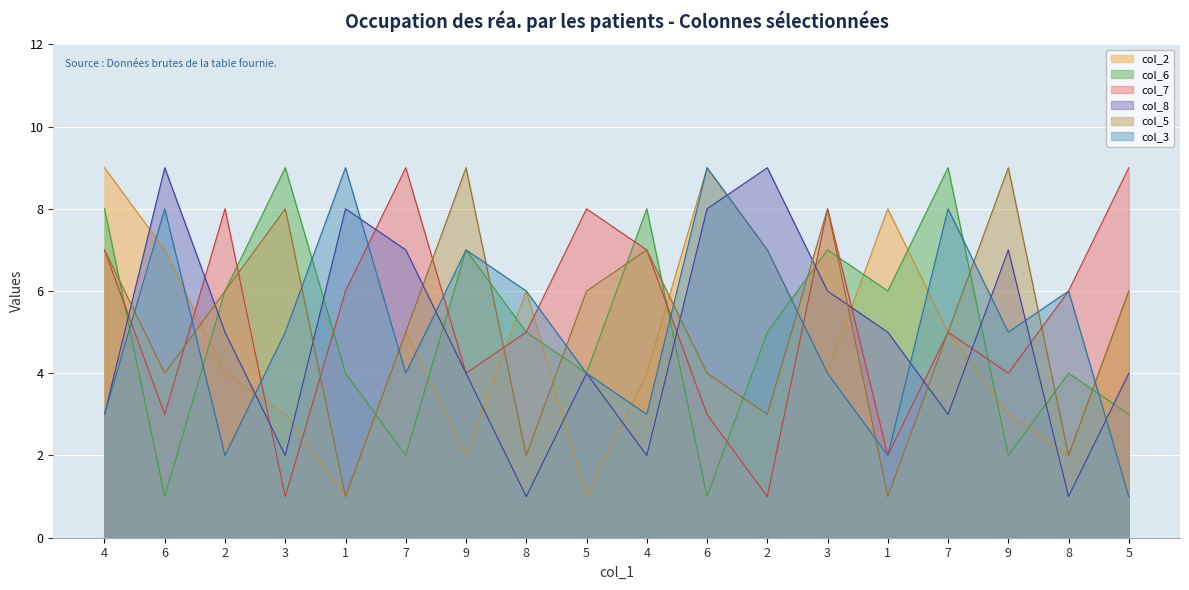

Is it true that col_8 equals 3 at 4?

True